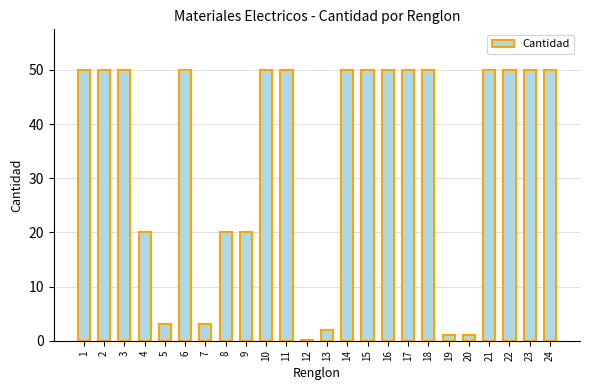

What is the difference between the maximum and second lowest values?

49.0